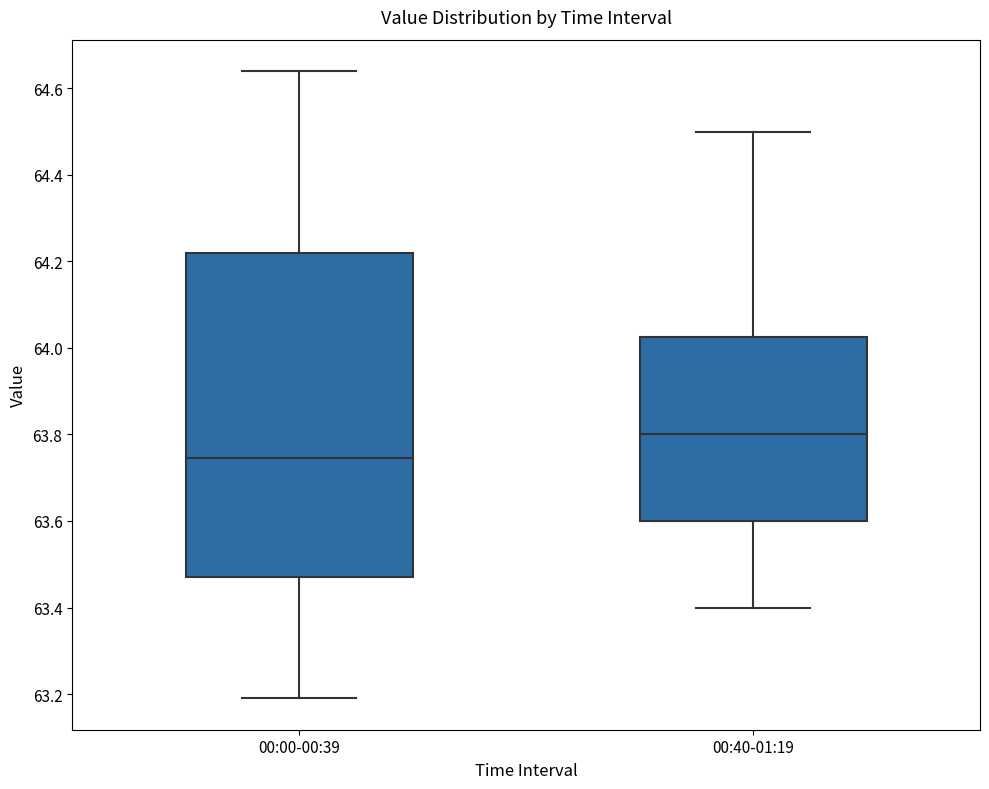

Which box has the lowest median line?

00:00-00:39